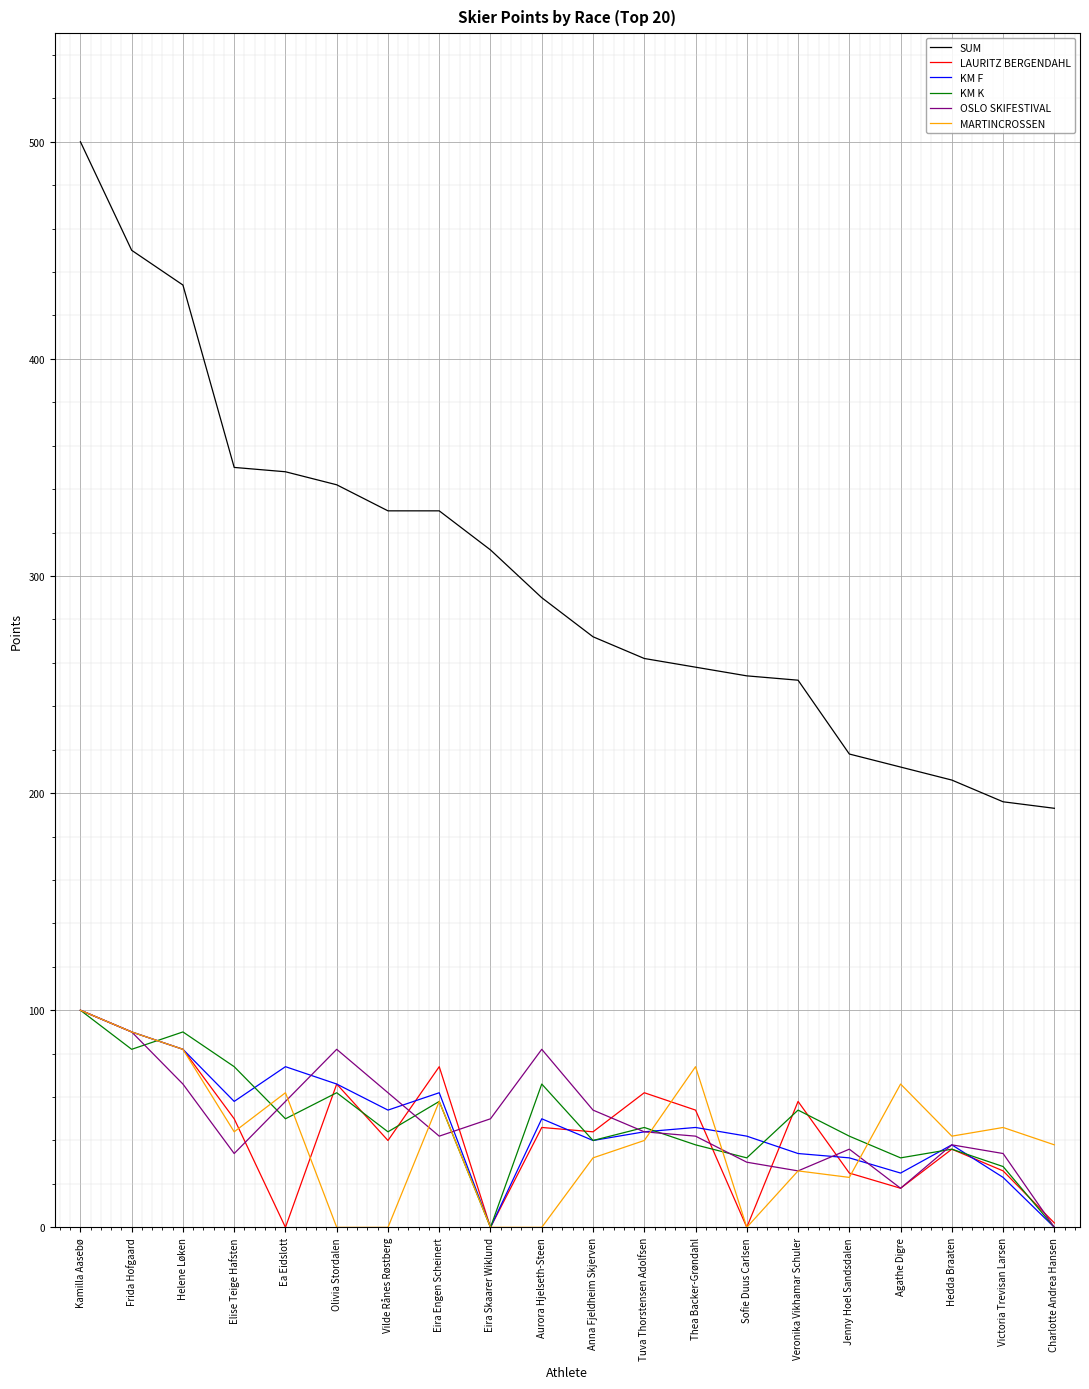

Read the MARTINCROSSEN value at Elise Teige Hafsten.

44